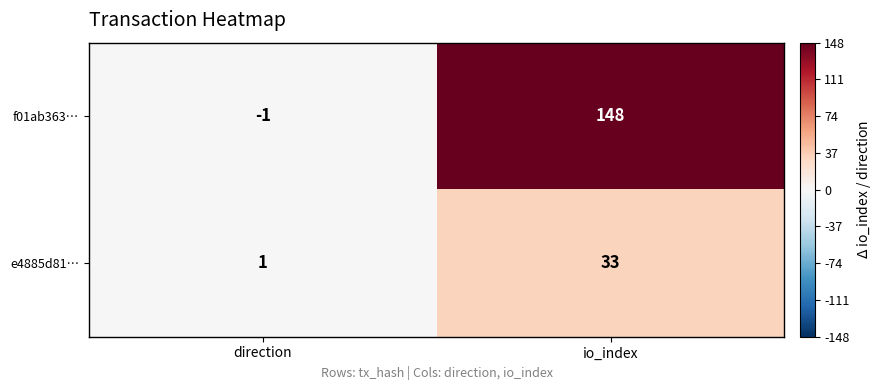

What is the maximum value for e4885d81…?

33